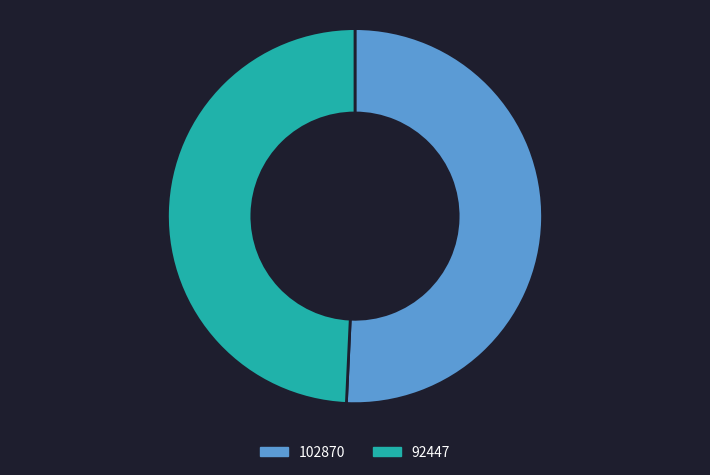

Is it true that 92447 is 40% of the pie?

False